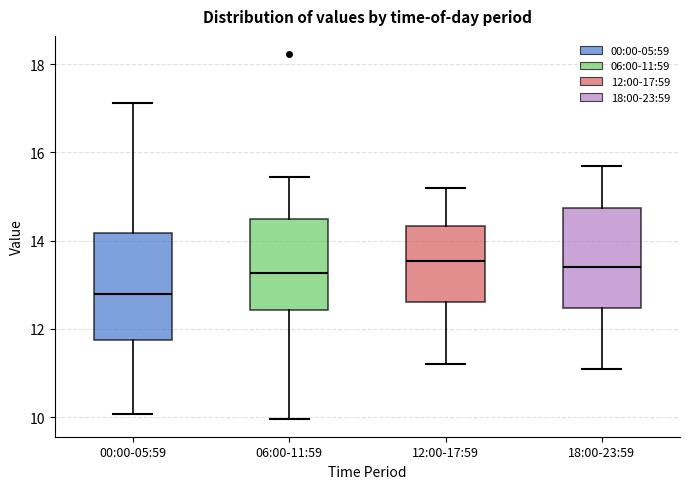

Where does the upper whisker of the box for 12:00-17:59 end on the y-axis? The values are not printed on the chart, so give them approximately, as read against the axis.

15.2